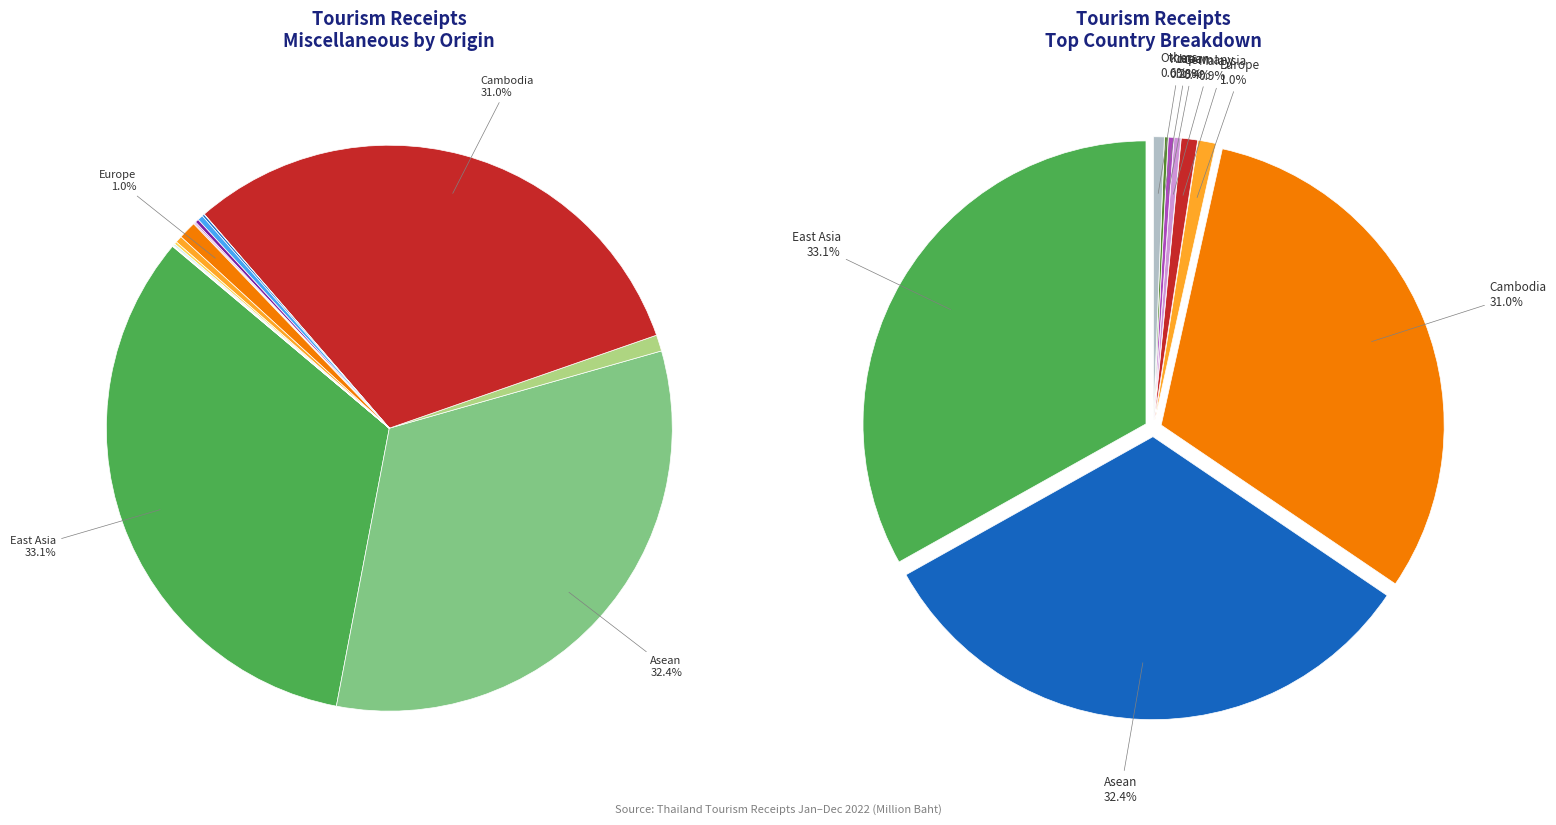

To the nearest percent, what is the average slice percentage?

6%